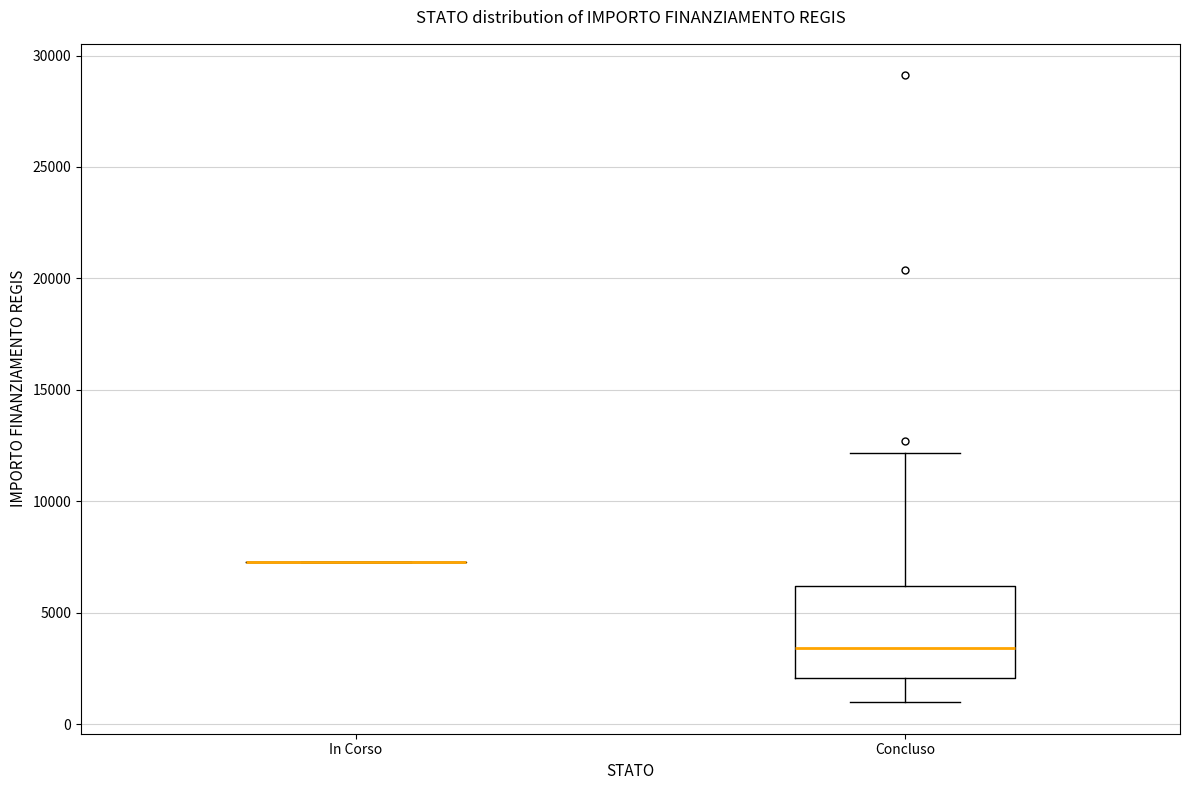

Where is the upper edge of the box for Concluso on the y-axis? The values are not printed on the chart, so give them approximately, as read against the axis.

6000